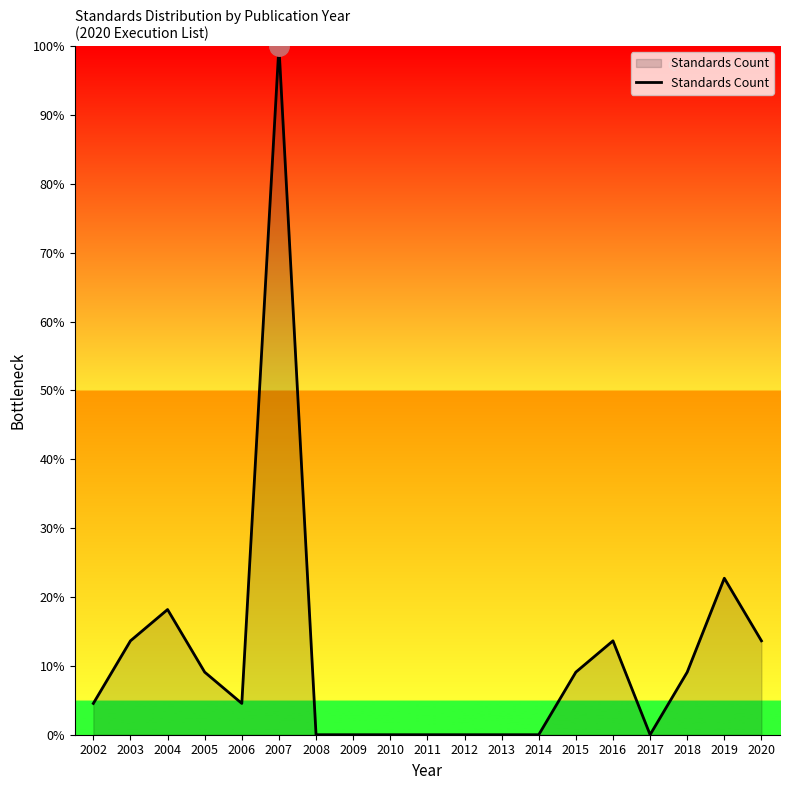

Does the chart have visible grid lines?

No